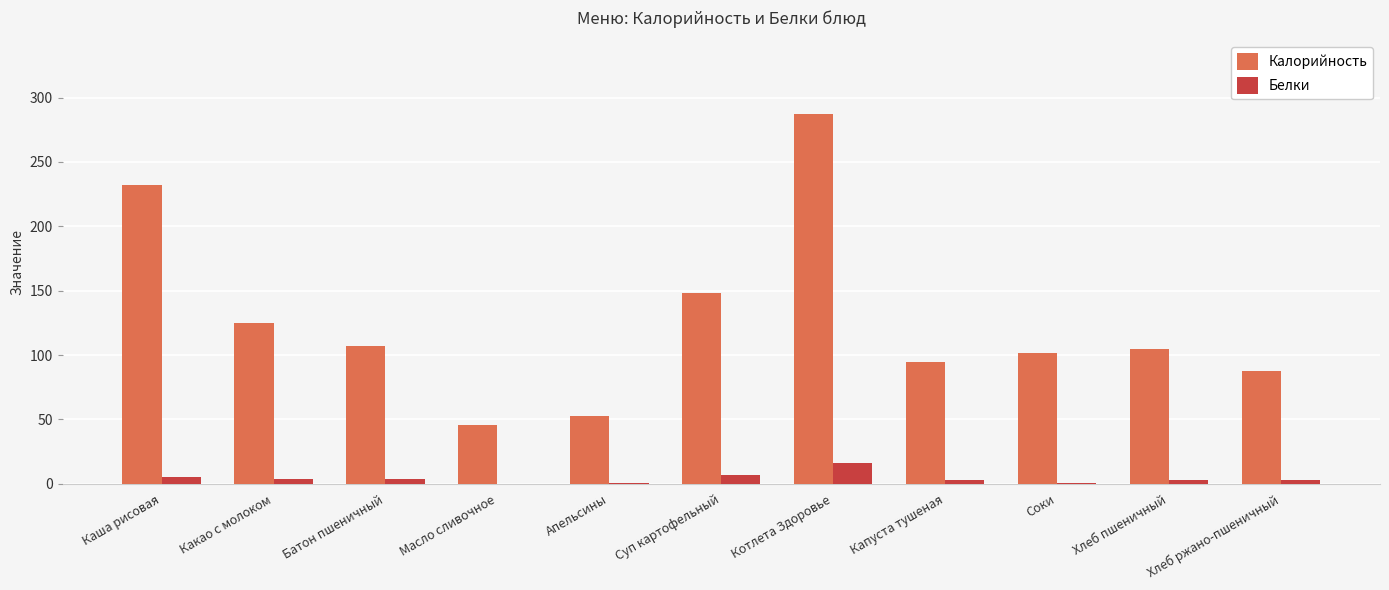

Are the bars grouped side by side (vs. stacked)?

Yes